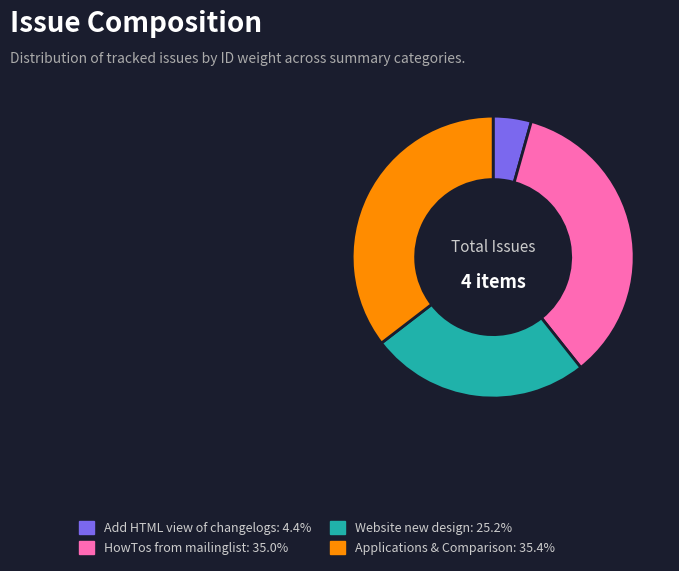

Is there any slice that represents more than half of the pie?

No